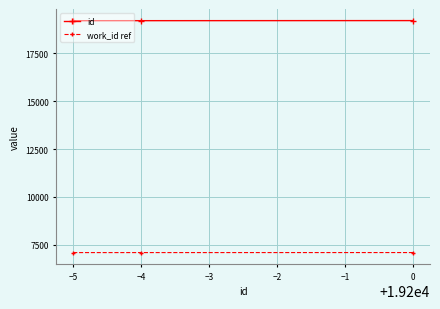

Where is id nearest to the value 19197?

−4